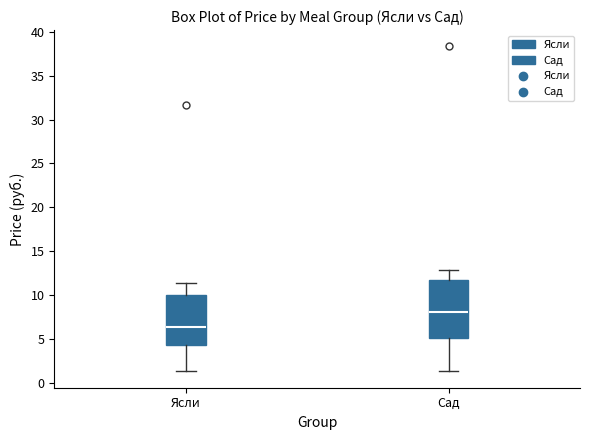

Reading left to right, read every box against the y-axis: the position of its median line, the range the box covers, and the ends of its whiskers. The values are not printed on the chart, so give them approximately, as read against the axis.

Ясли: median 6.5, box 4.5 to 10.0, whiskers 1.5 to 11.5
Сад: median 8.0, box 5.0 to 11.5, whiskers 1.5 to 13.0